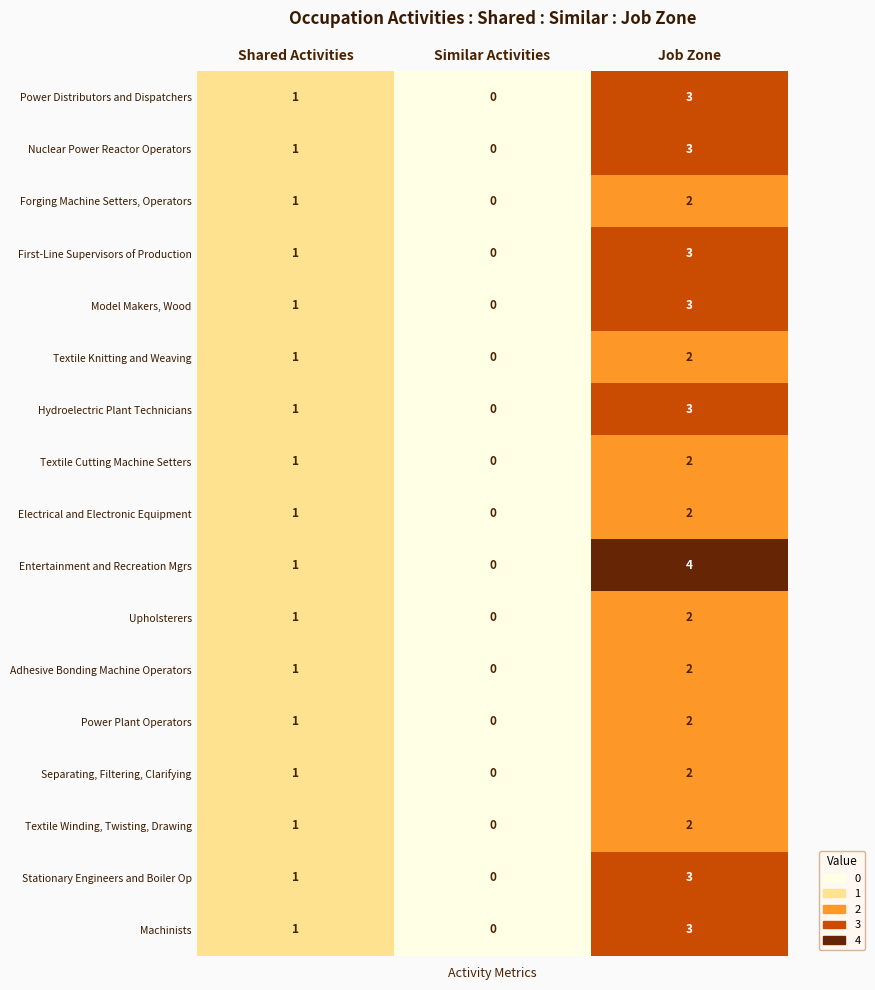

The Upholsterers series shows 1 at Shared Activities. True or false?

True